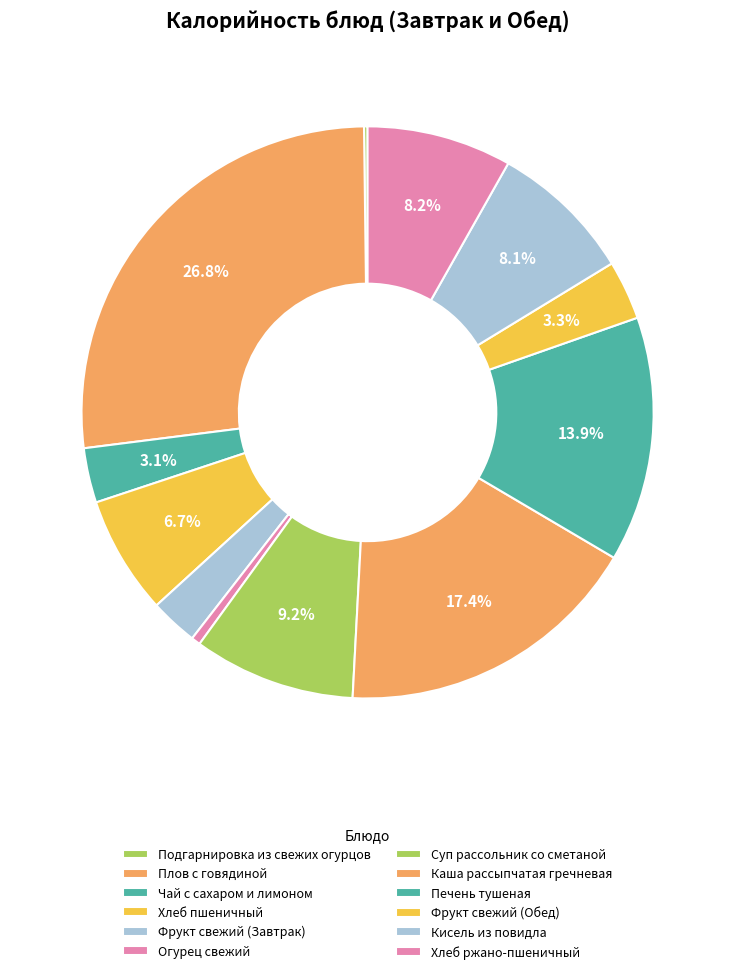

Rank the categories by value from lowest to highest.

Подгарнировка из свежих огурцов, Огурец свежий, Фрукт свежий (Завтрак), Чай с сахаром и лимоном, Фрукт свежий (Обед), Хлеб пшеничный, Кисель из повидла, Хлеб ржано-пшеничный, Суп рассольник со сметаной, Печень тушеная, Каша рассыпчатая гречневая, Плов с говядиной